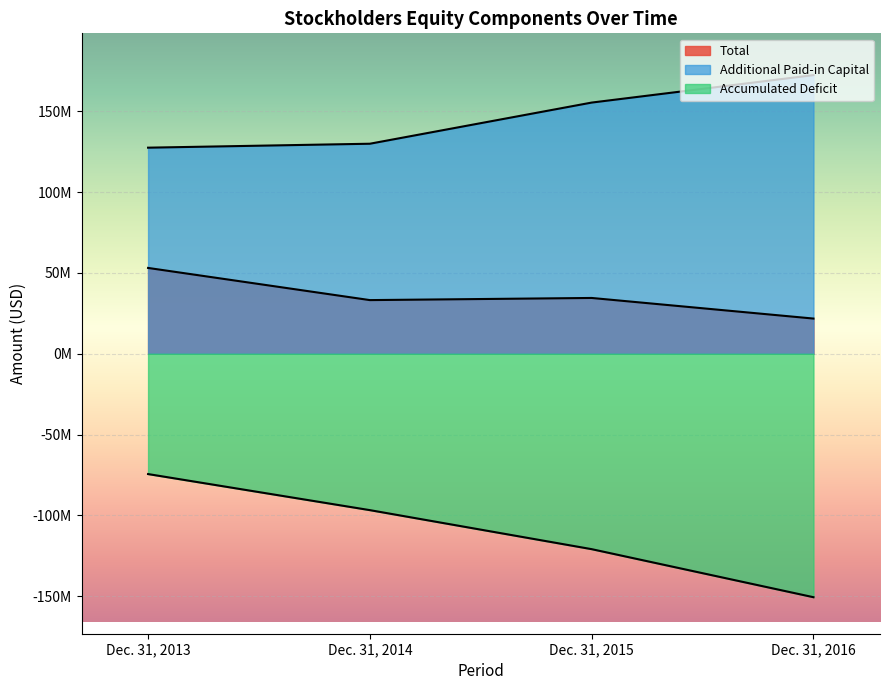

Is the value of Additional Paid-in Capital at Dec. 31, 2013 greater than the value of Total at Dec. 31, 2014?

Yes